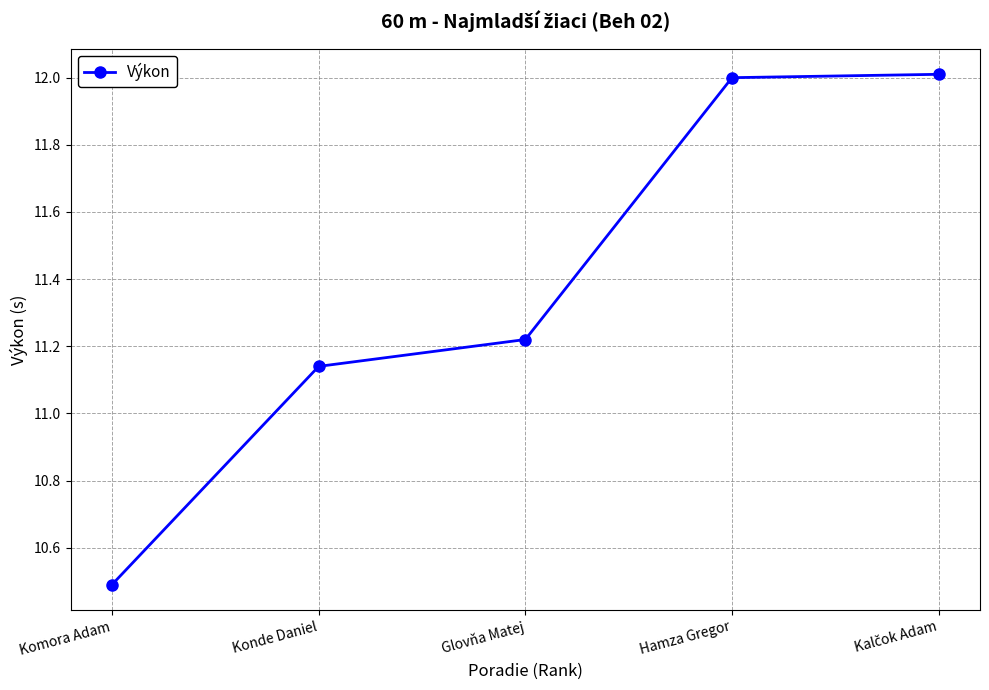

What is the sum of all values?

56.9